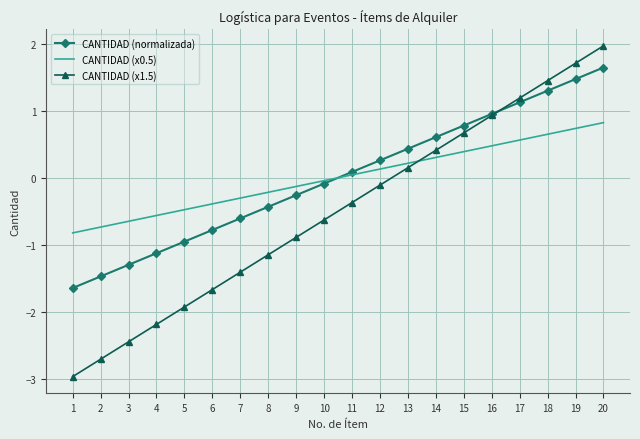

Which category has the lowest value in the CANTIDAD (x1.5) series?

1